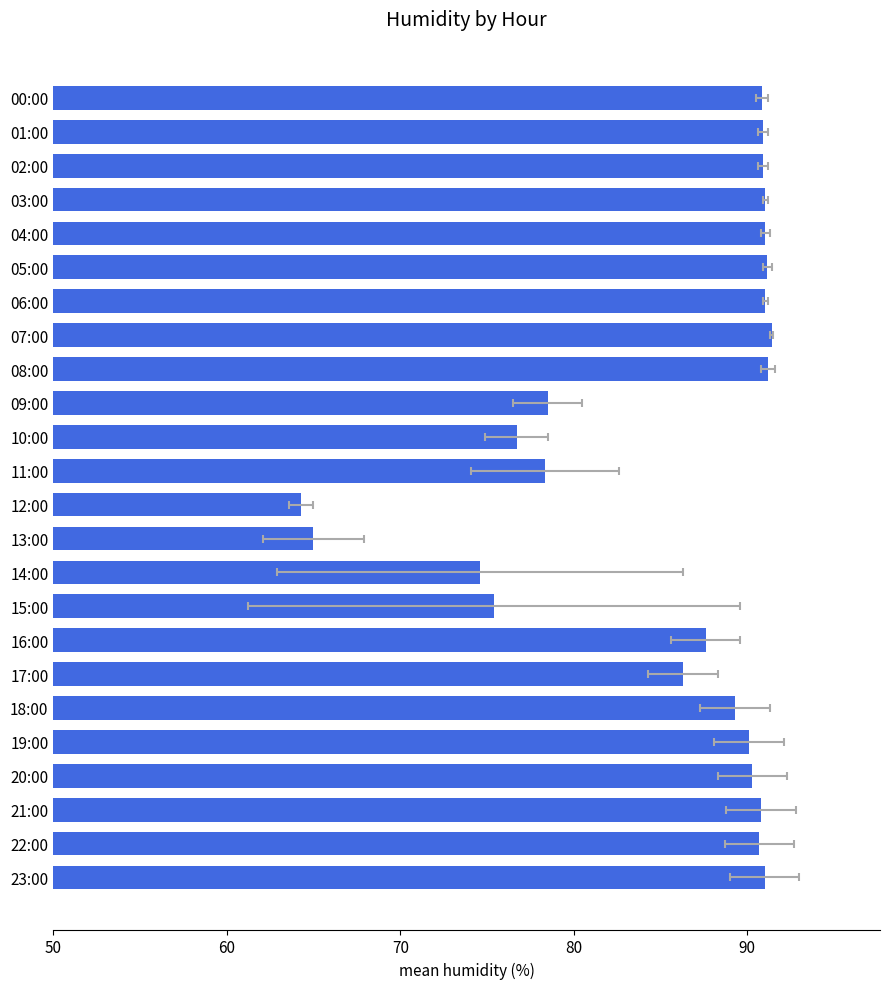

Count the number of data series in this chart.

1